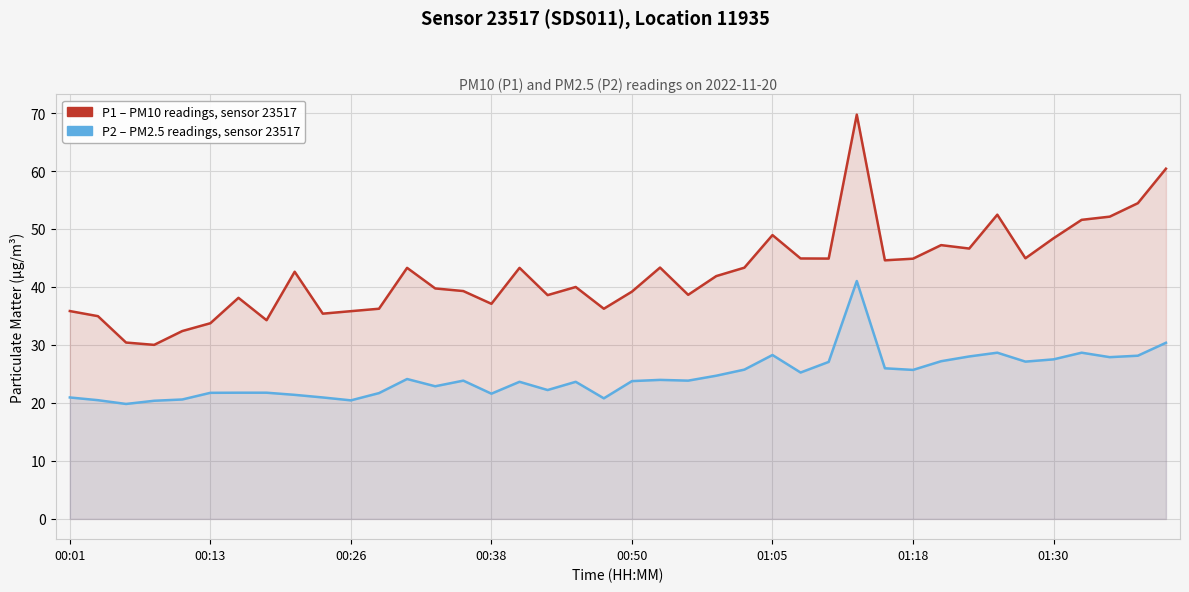

In P1 (PM10), how many points are higher than both neighbors (excluding endpoints)?

10